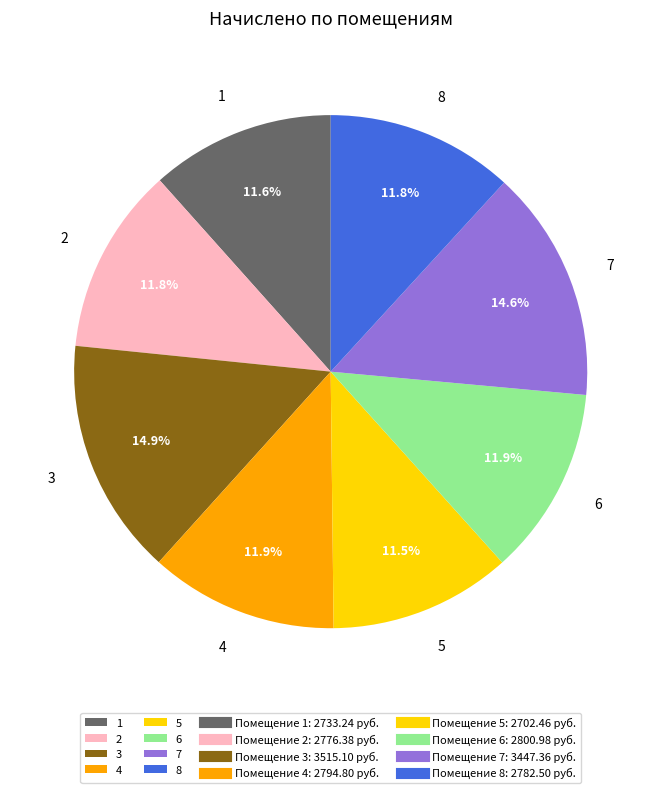

Which has a higher value, 3 or 5?

3